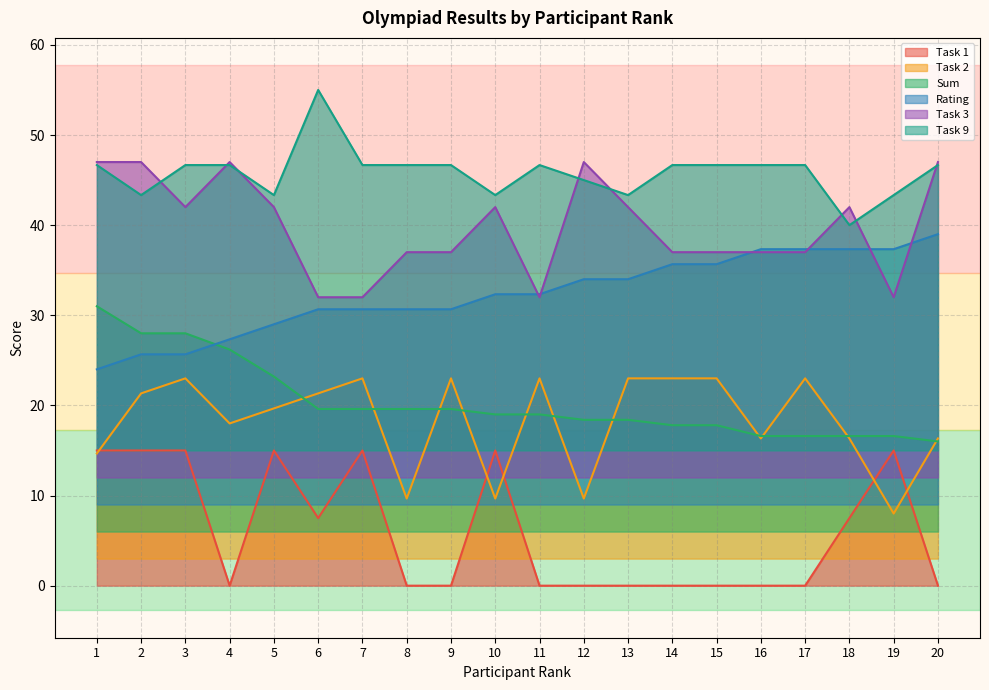

How many interior local valleys does the Task 9 series have?

5